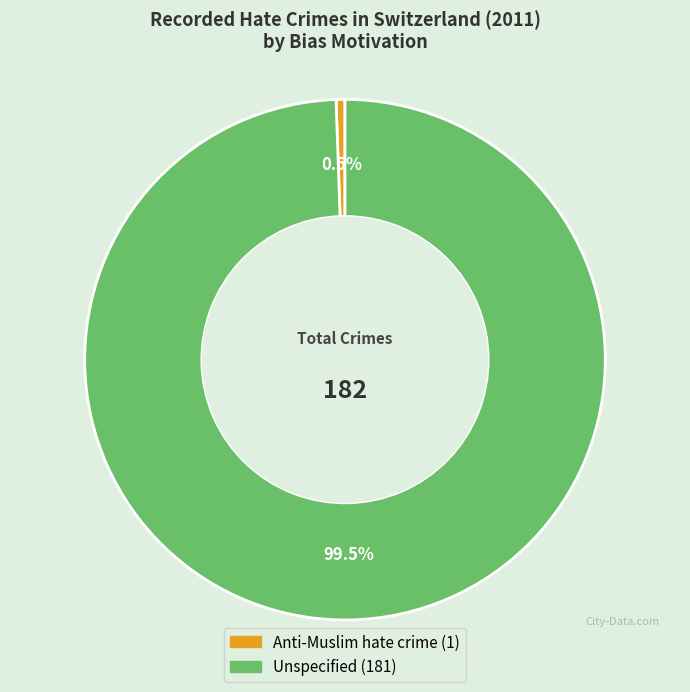

Which has a higher value, Unspecified or Anti-Muslim hate crime?

Unspecified